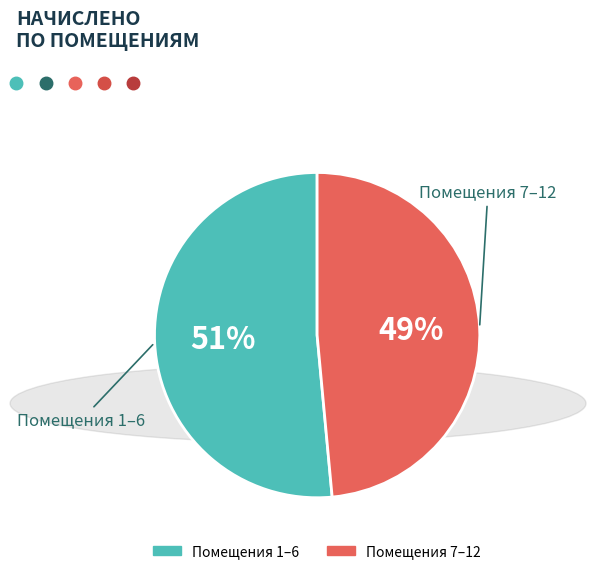

To the nearest percent, what is the average slice percentage?

50%